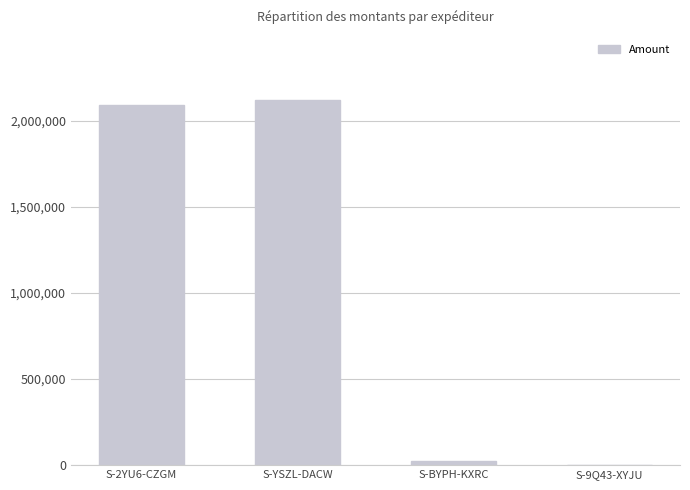

What is the sum of all values?

4235594